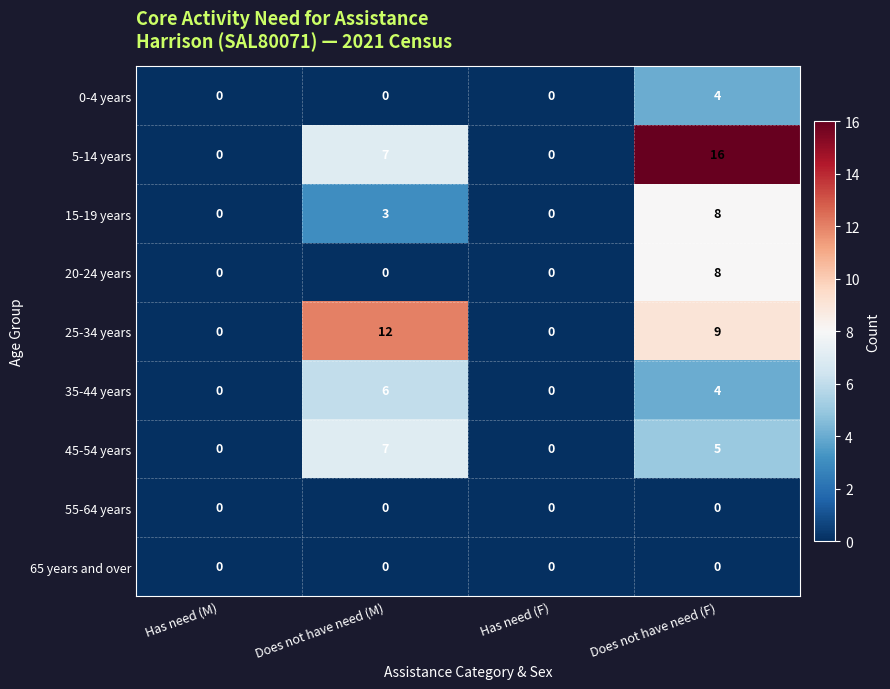

What is the greatest value displayed?

16